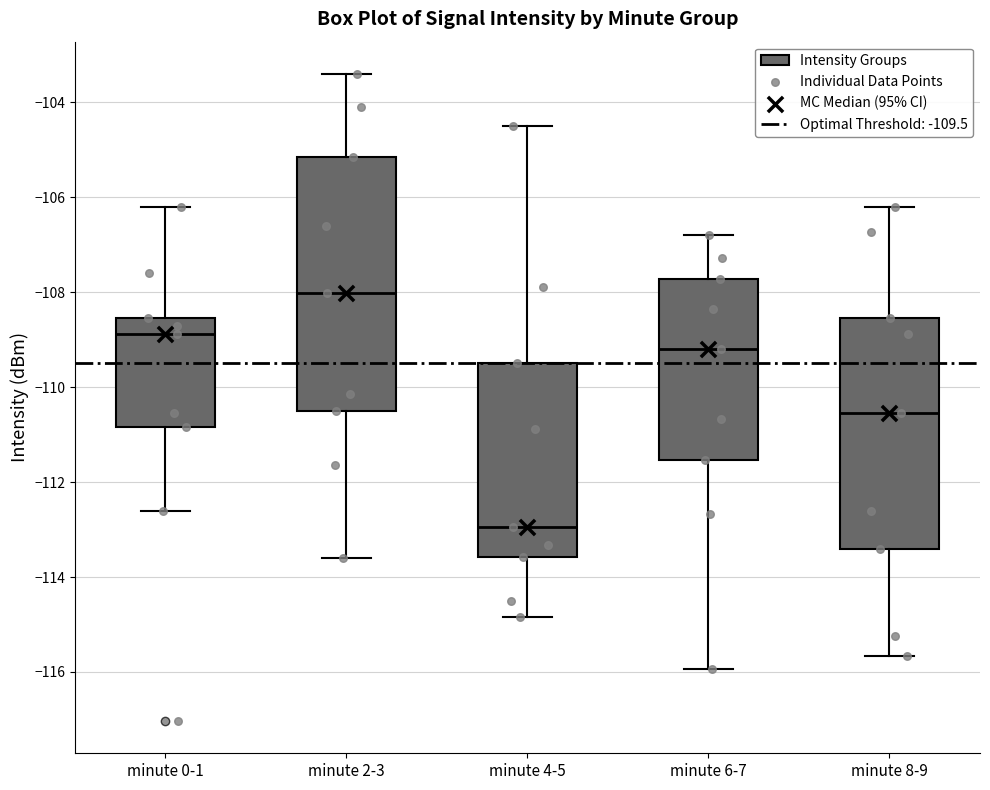

Which box's median line is the lowest?

minute 4-5